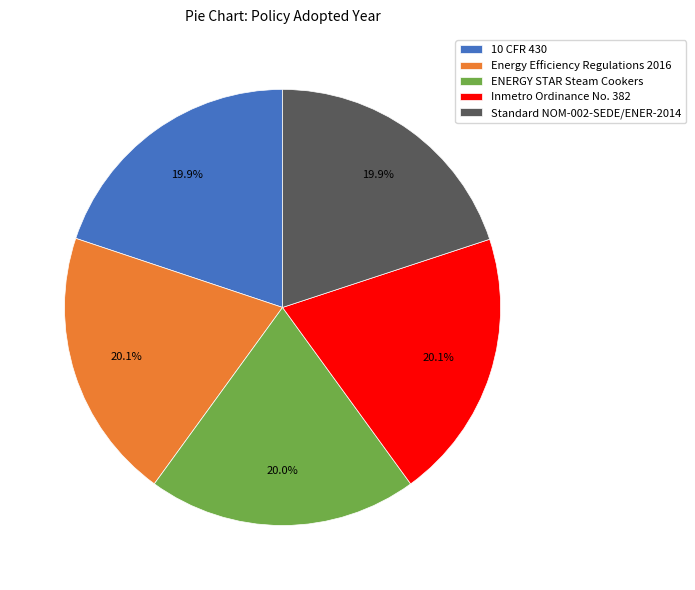

Is there a majority slice in this chart?

No